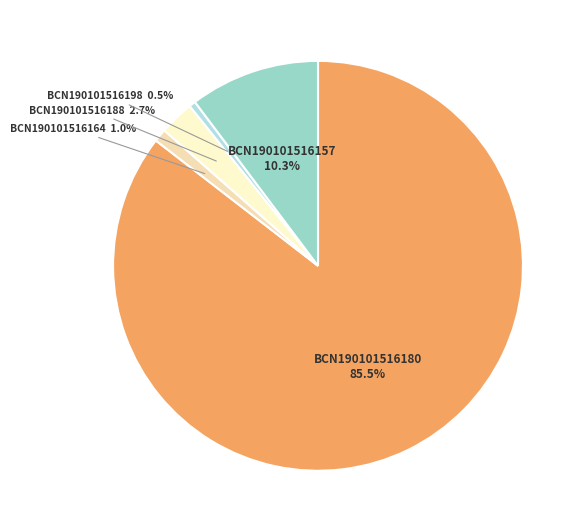

Rank the categories by value from lowest to highest.

BCN190101516198, BCN190101516164, BCN190101516188, BCN190101516157, BCN190101516180